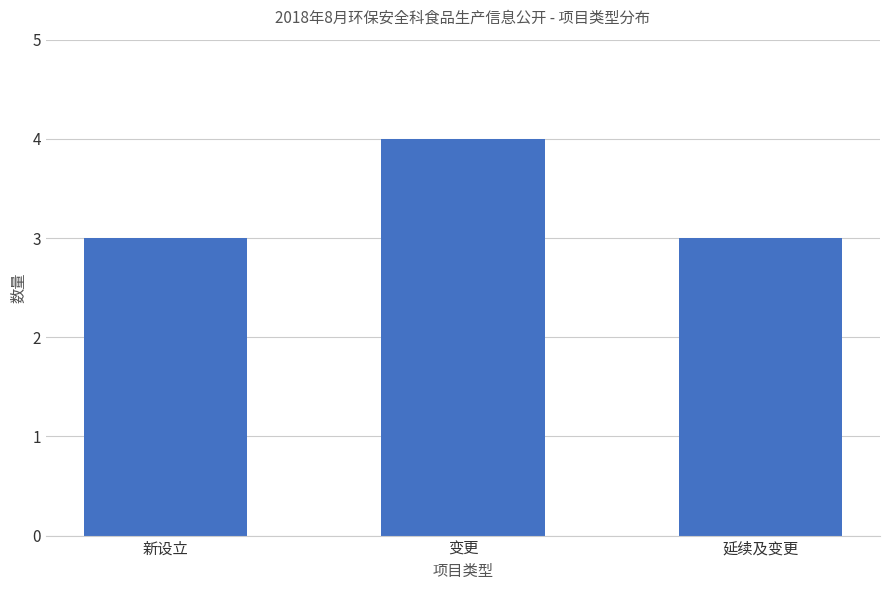

Reading left to right, what are all the values shown in this chart?

3	4	3